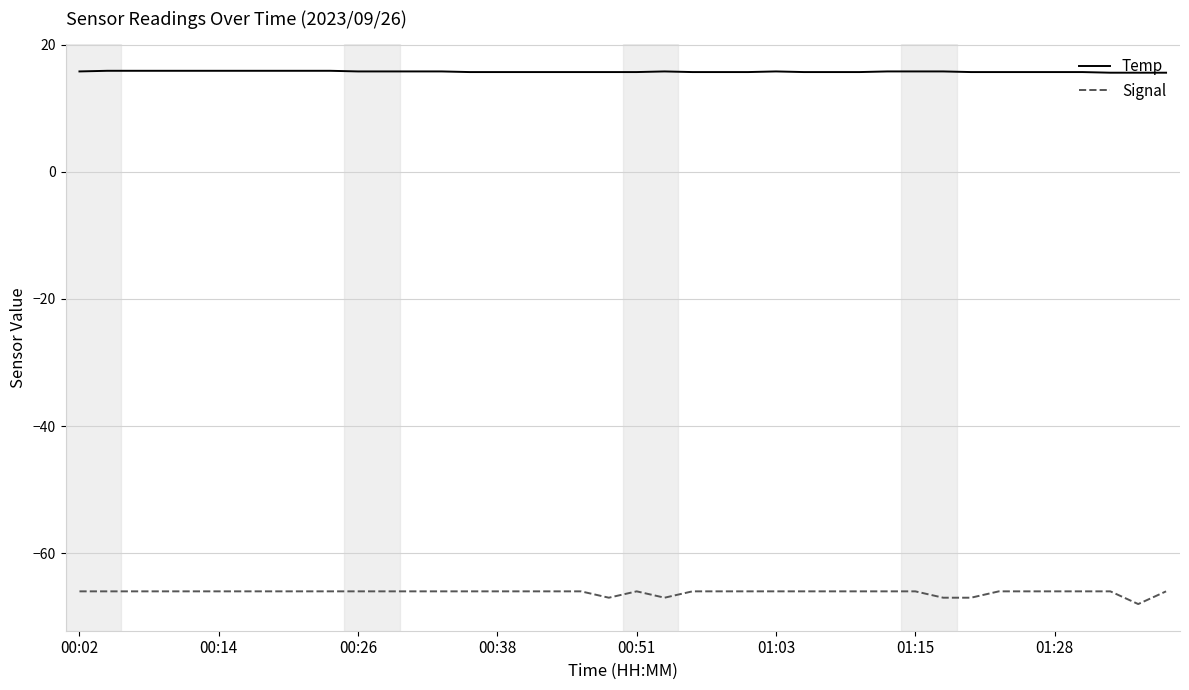

How many Temp values are between 15 and 16?

40